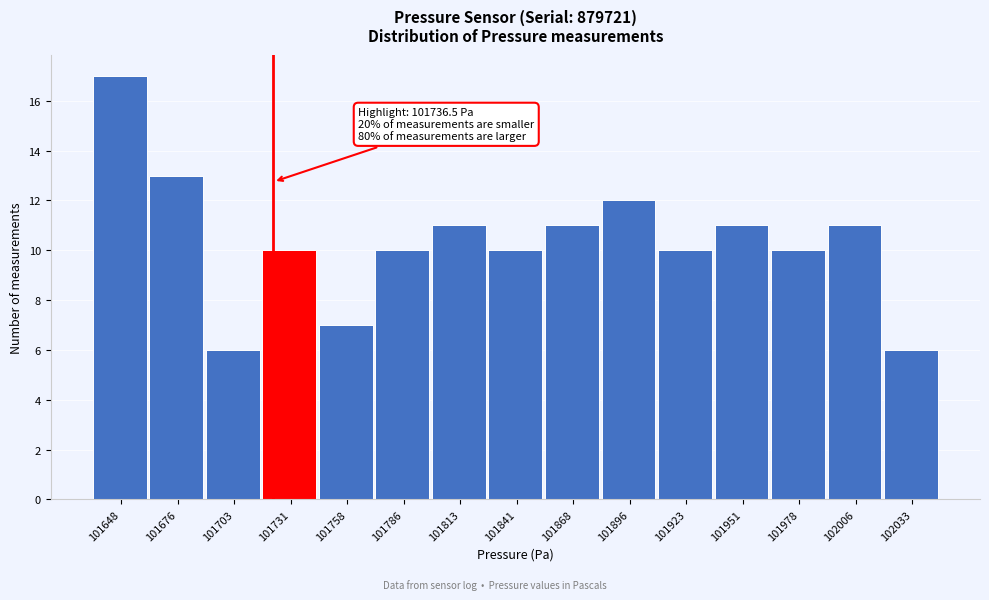

Reading right to left, list all the values displayed in this chart.

102033=6	102006=11	101978=10	101951=11	101923=10	101896=12	101868=11	101841=10	101813=11	101786=10	101758=7	101731=10	101703=6	101676=13	101648=17